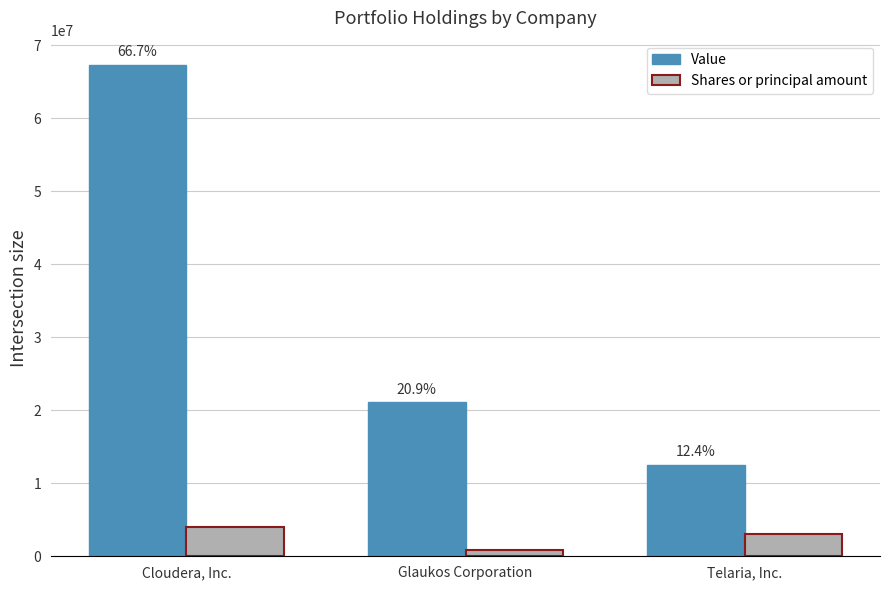

Rank the series by their average value, from lowest to highest.

Shares or principal amount, Value